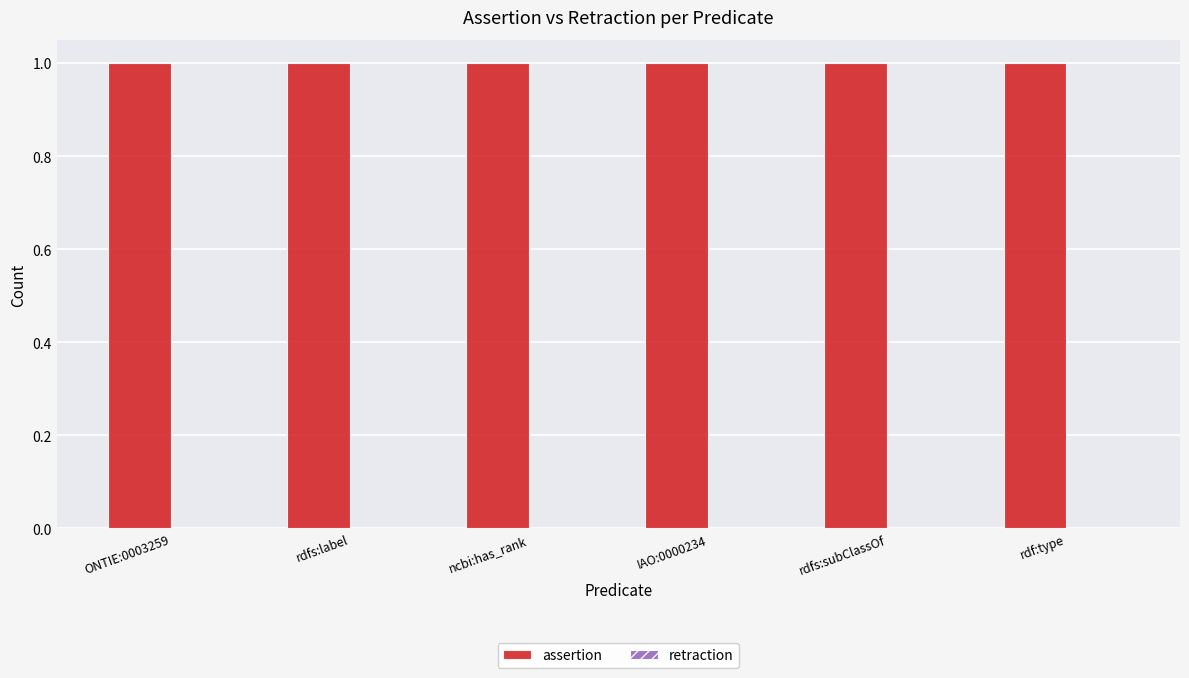

What is the label of the 5th bar from the left?

rdfs:subClassOf